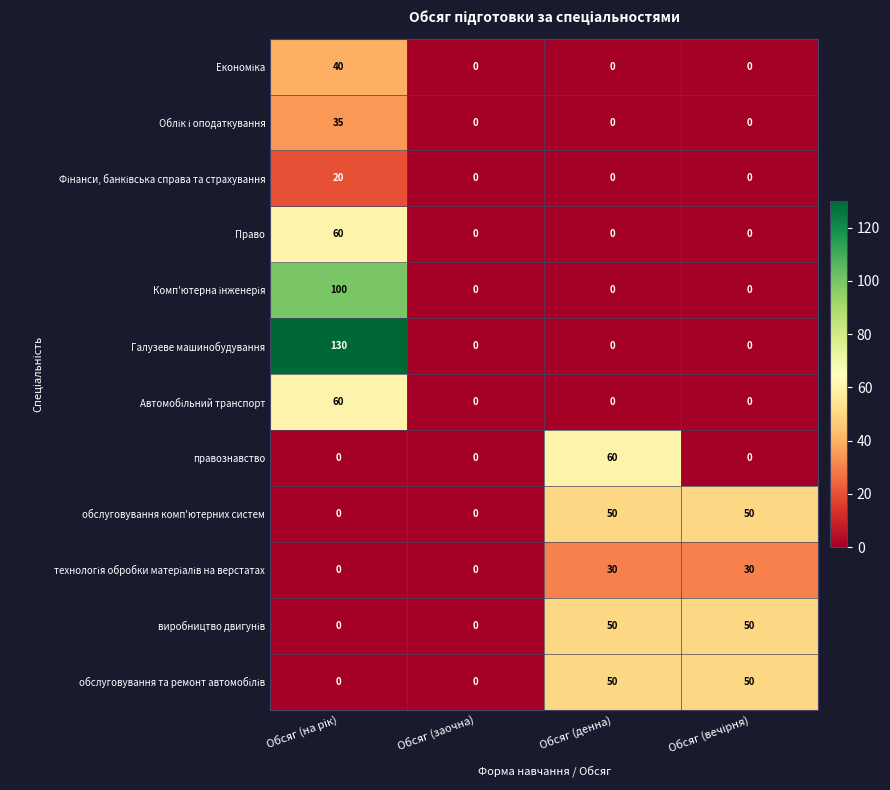

The Право series shows 0 at Обсяг (заочна). True or false?

True